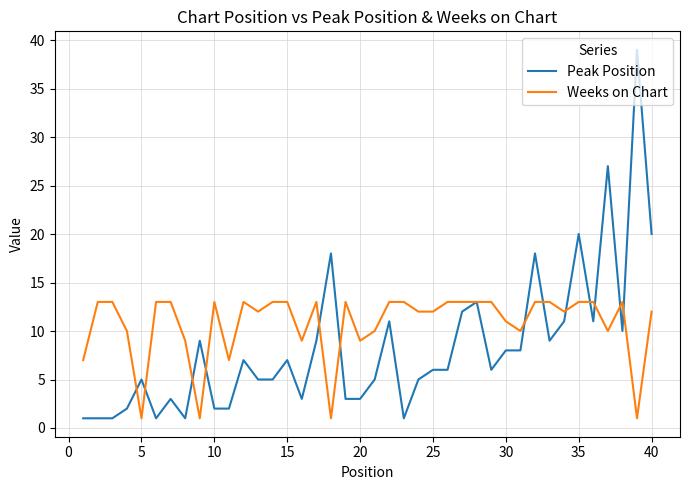

Reading left to right, transcribe all the data shown in this chart.

Peak Position: 1	1	1	2	5	1	3	1	9	2	2	7	5	5	7	3	9	18	3	3	5	11	1	5	6	6	12	13	6	8	8	18	9	11	20	11	27	10	39	20
Weeks on Chart: 7	13	13	10	1	13	13	9	1	13	7	13	12	13	13	9	13	1	13	9	10	13	13	12	12	13	13	13	13	11	10	13	13	12	13	13	10	13	1	12